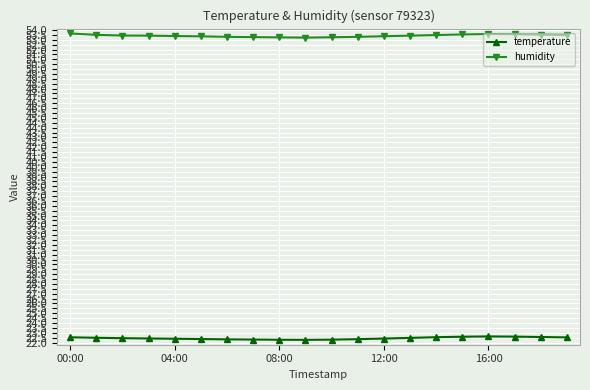

Which series has the largest total across all categories?

humidity